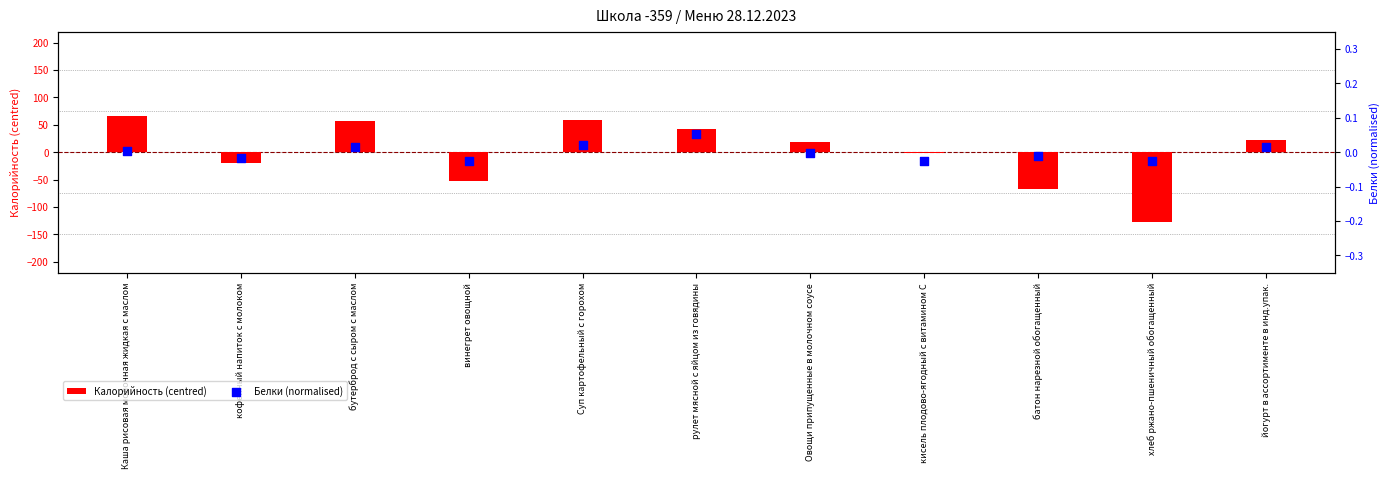

At how many categories does at least one series exceed -68?

11